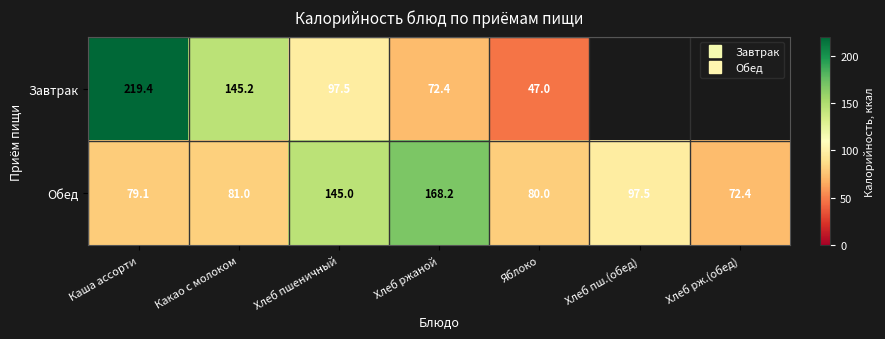

List the labels in order of Завтрак value, smallest first.

Хлеб пш.(обед), Хлеб рж.(обед), Яблоко, Хлеб ржаной, Хлеб пшеничный, Какао с молоком, Каша ассорти